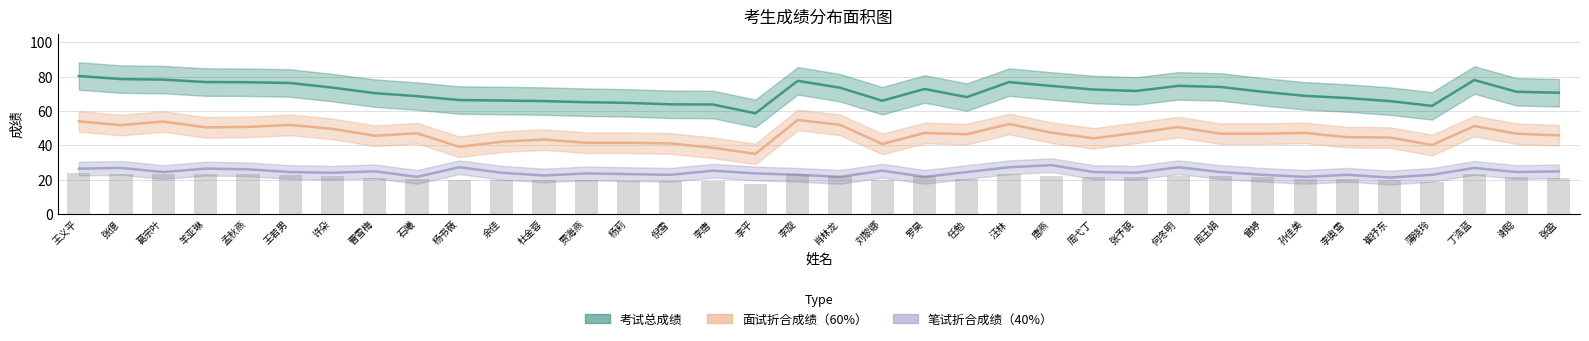

The 笔试折合成绩（40%） series shows 15.3 at 羊亚琳. True or false?

False